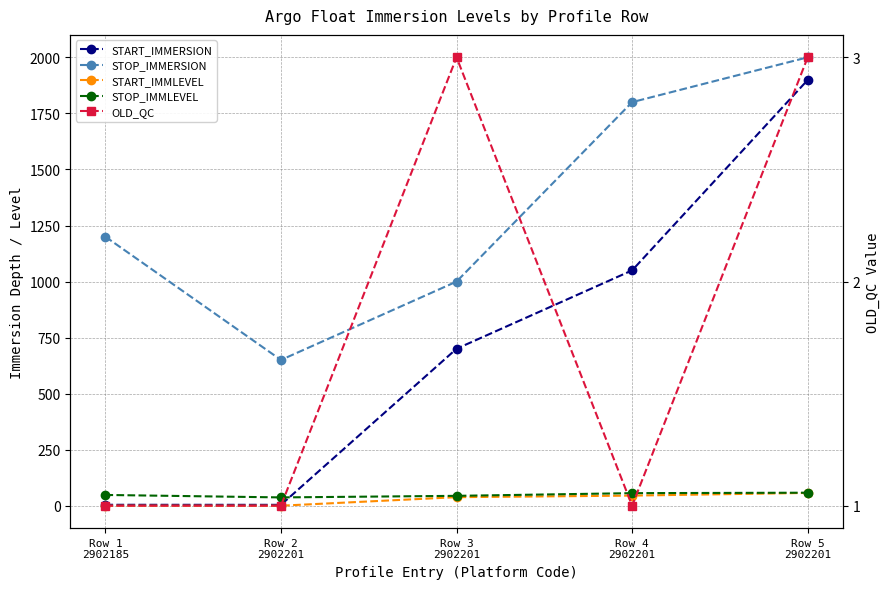

How many lines are shown in the chart?

5